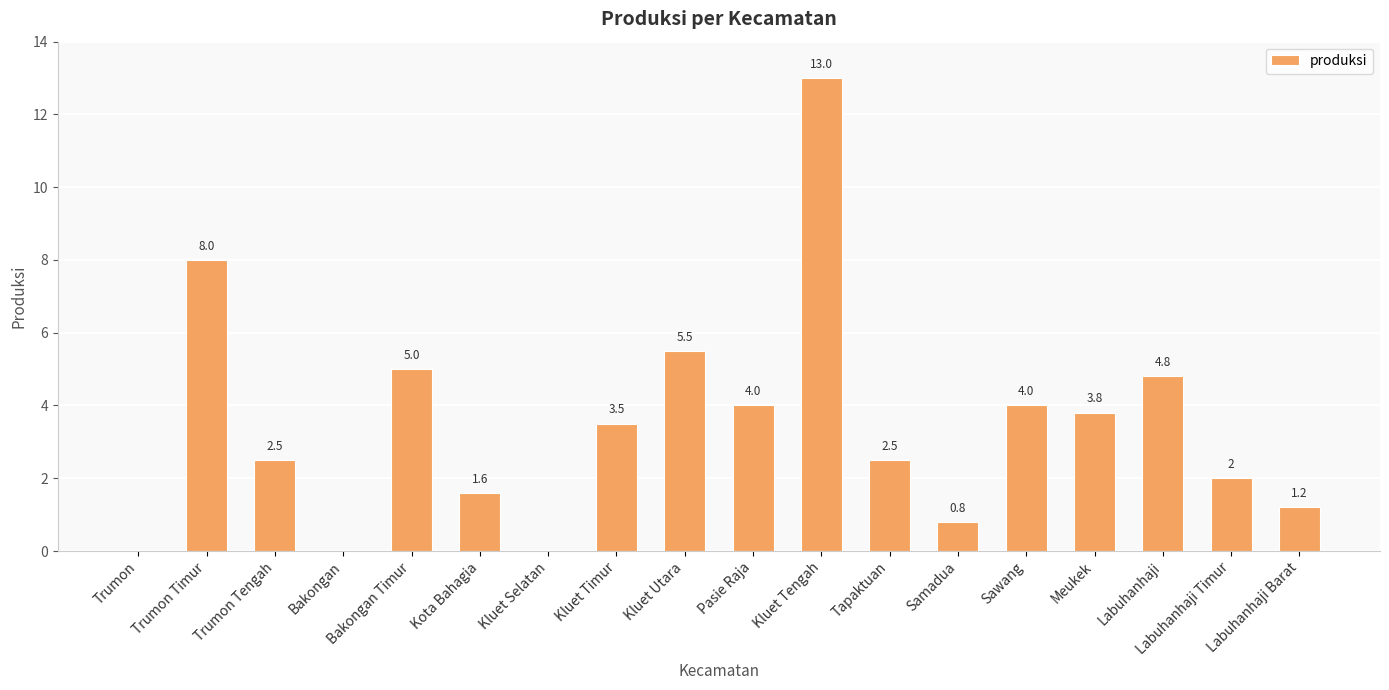

Reading left to right, transcribe all the data shown in this chart.

Trumon=0.0	Trumon Timur=8.0	Trumon Tengah=2.5	Bakongan=0.0	Bakongan Timur=5.0	Kota Bahagia=1.6	Kluet Selatan=0.0	Kluet Timur=3.5	Kluet Utara=5.5	Pasie Raja=4.0	Kluet Tengah=13.0	Tapaktuan=2.5	Samadua=0.8	Sawang=4.0	Meukek=3.8	Labuhanhaji=4.8	Labuhanhaji Timur=2.0	Labuhanhaji Barat=1.2